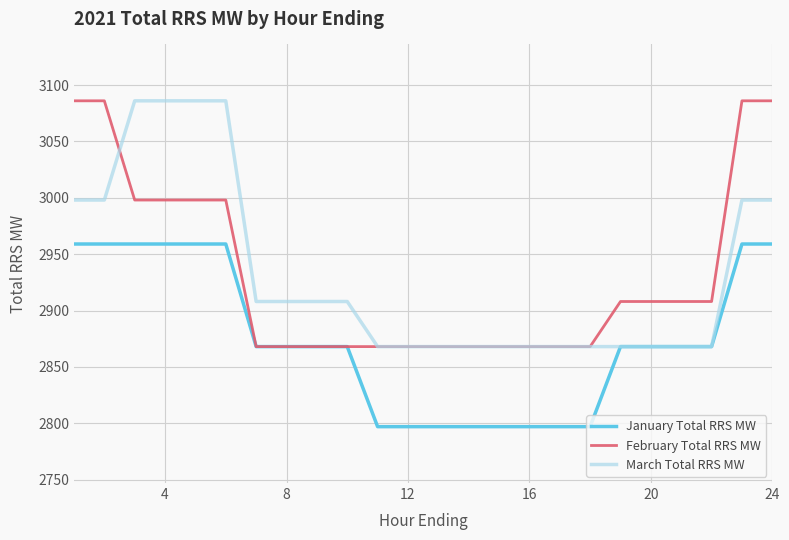

How many series are shown in this chart?

3